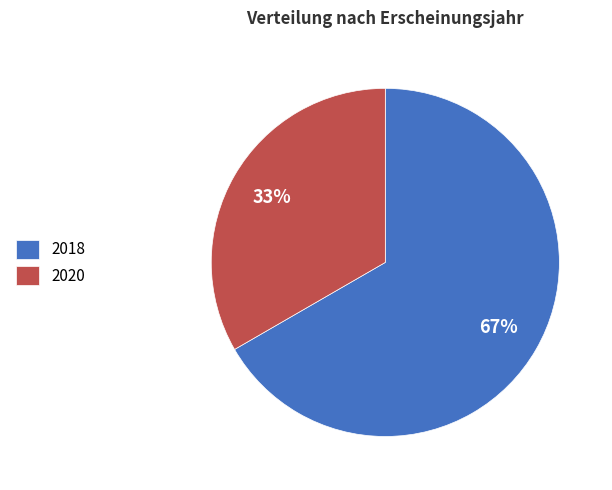

The 2018 slice represents 58% of the pie. True or false?

False